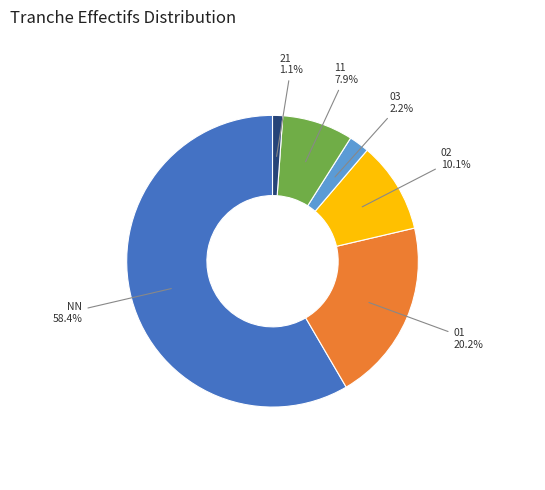

Does any single category account for the majority?

Yes